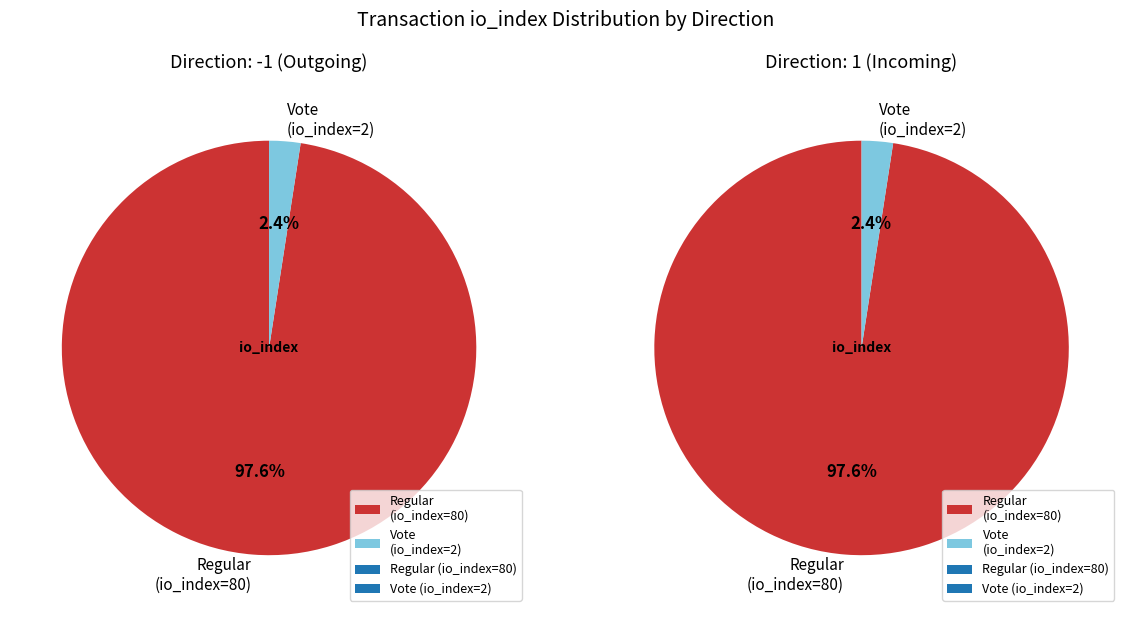

Rank the categories by value from lowest to highest.

Vote (io_index=2), Regular (io_index=80)